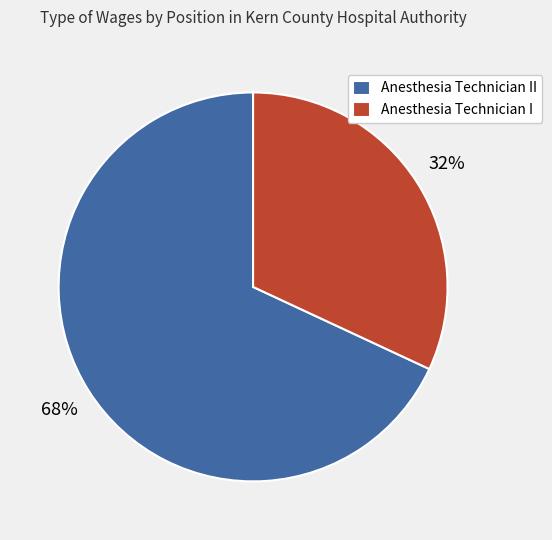

Which has a higher value, Anesthesia Technician I or Anesthesia Technician II?

Anesthesia Technician II